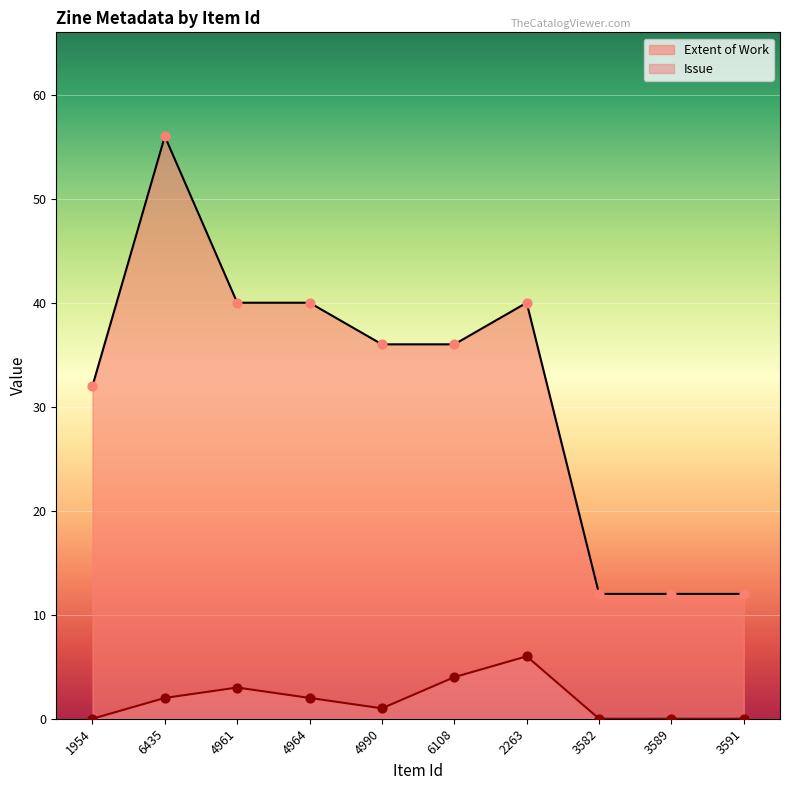

Is the value of Extent of Work at 1954 greater than the value of Issue at 1954?

Yes